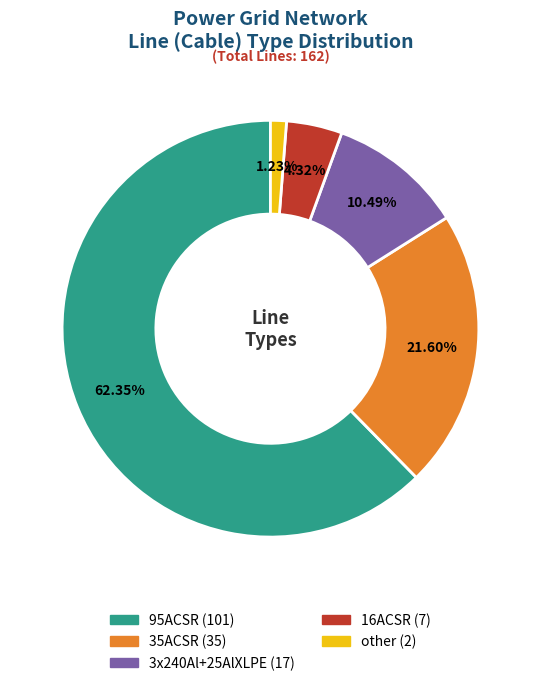

To the nearest percent, what is the difference between the 3x240Al+25AlXLPE and 16ACSR slice percentages?

6%